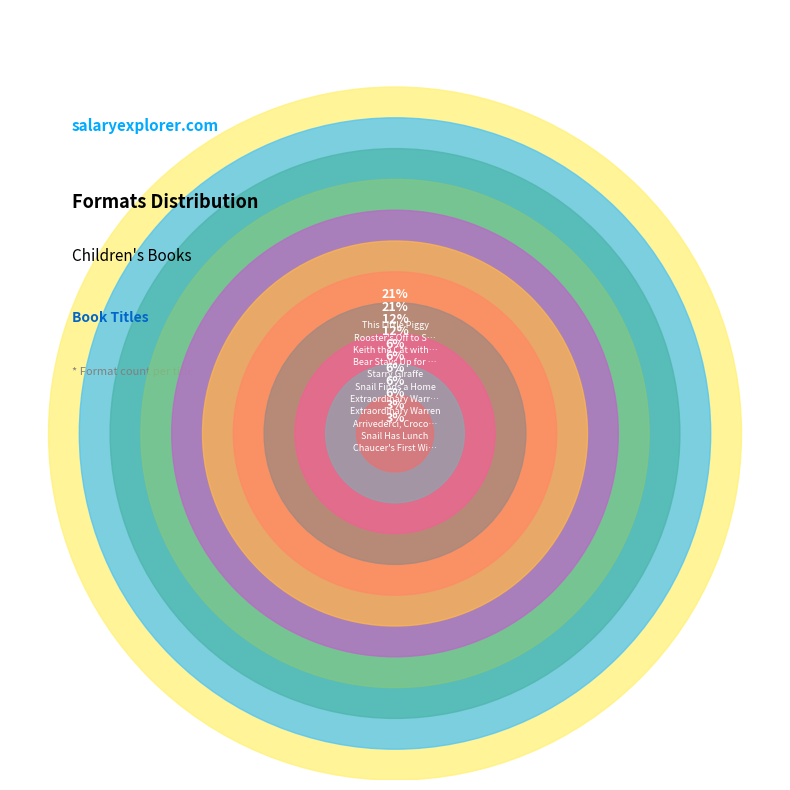

Does any single category account for the majority?

No